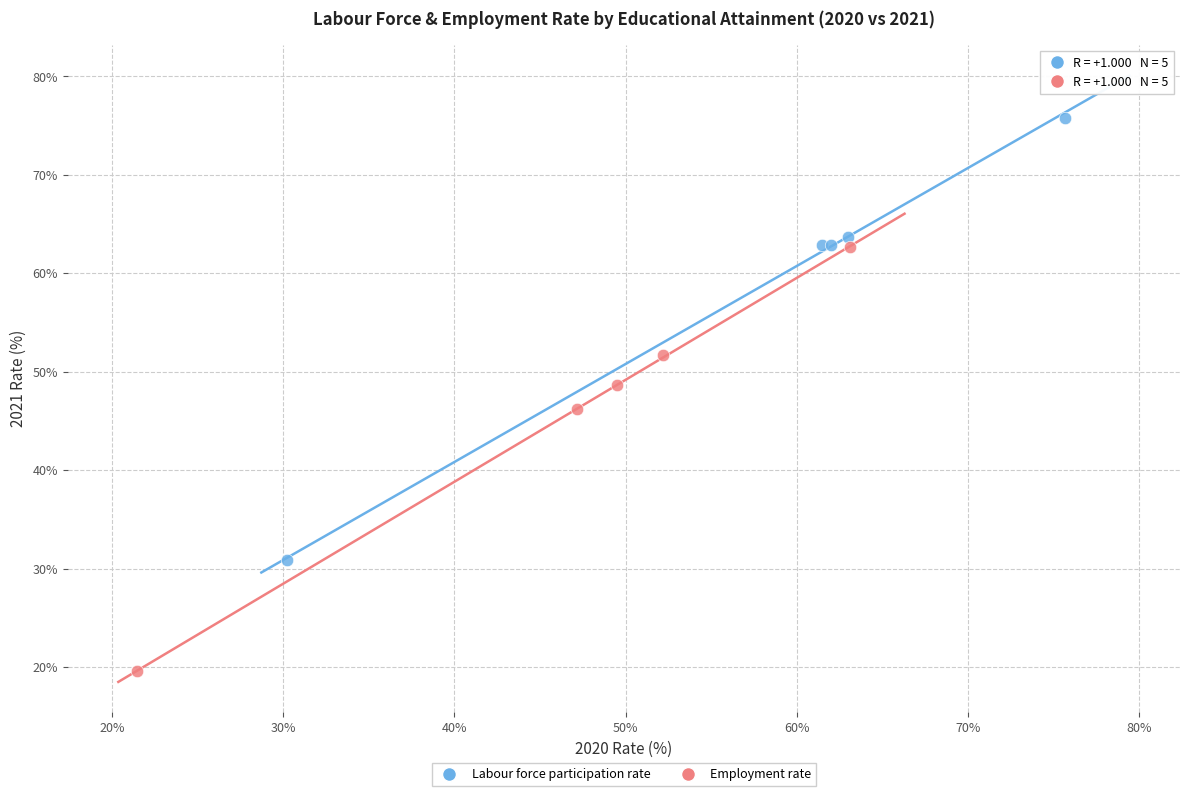

Which series has the largest Y range (max minus min)?

Labour force participation rate